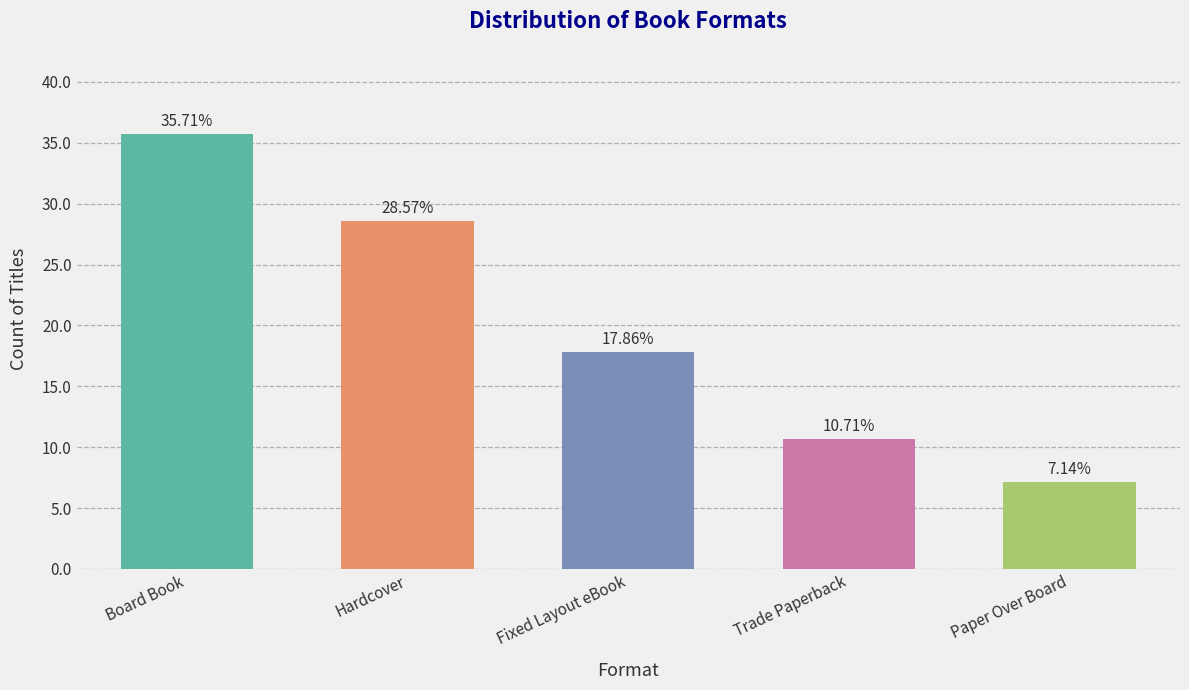

Which has a higher value, Paper Over Board or Hardcover?

Hardcover